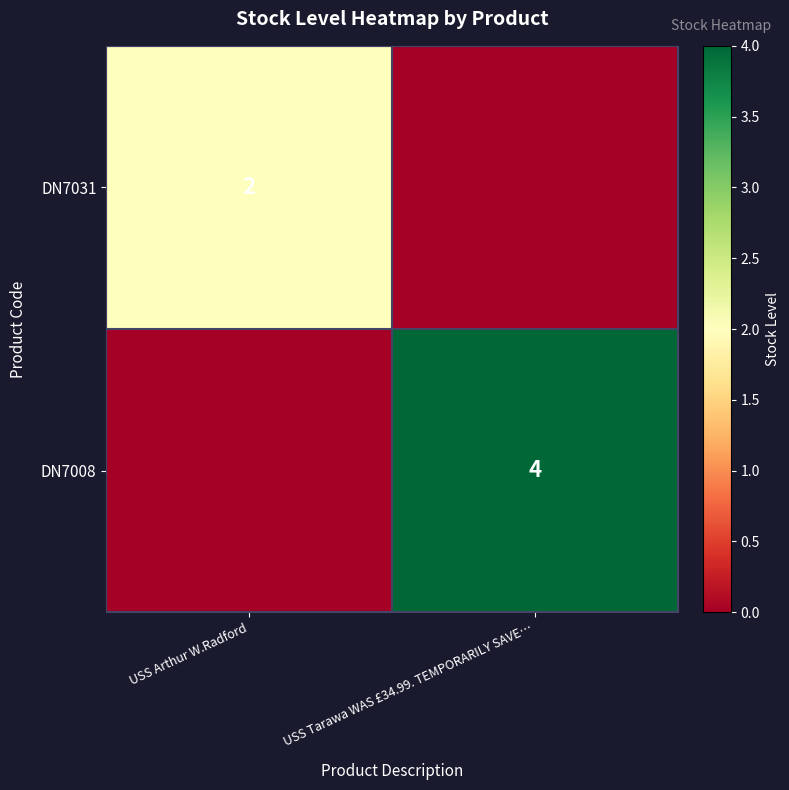

The DN7008 series shows 7 at USS Tarawa WAS £34.99. TEMPORARILY SAVE…. True or false?

False